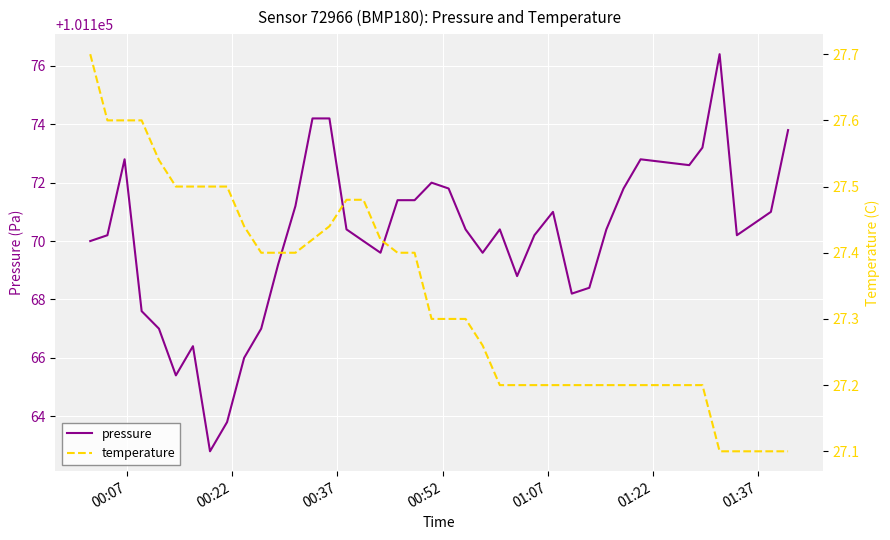

True or false: pressure has a value of 41725.5 at 39.

False